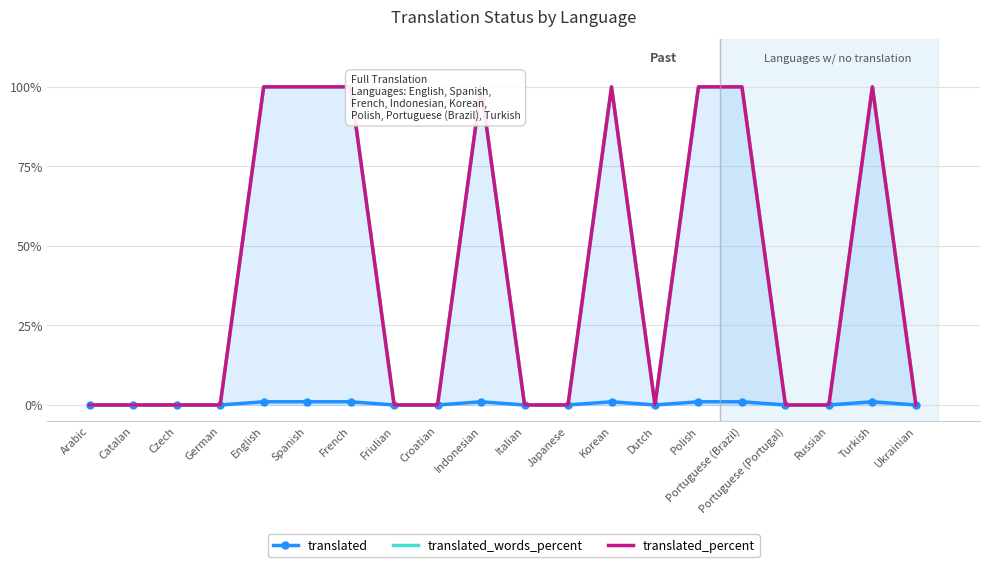

At which category does translated_words_percent reach its first local peak?

Indonesian